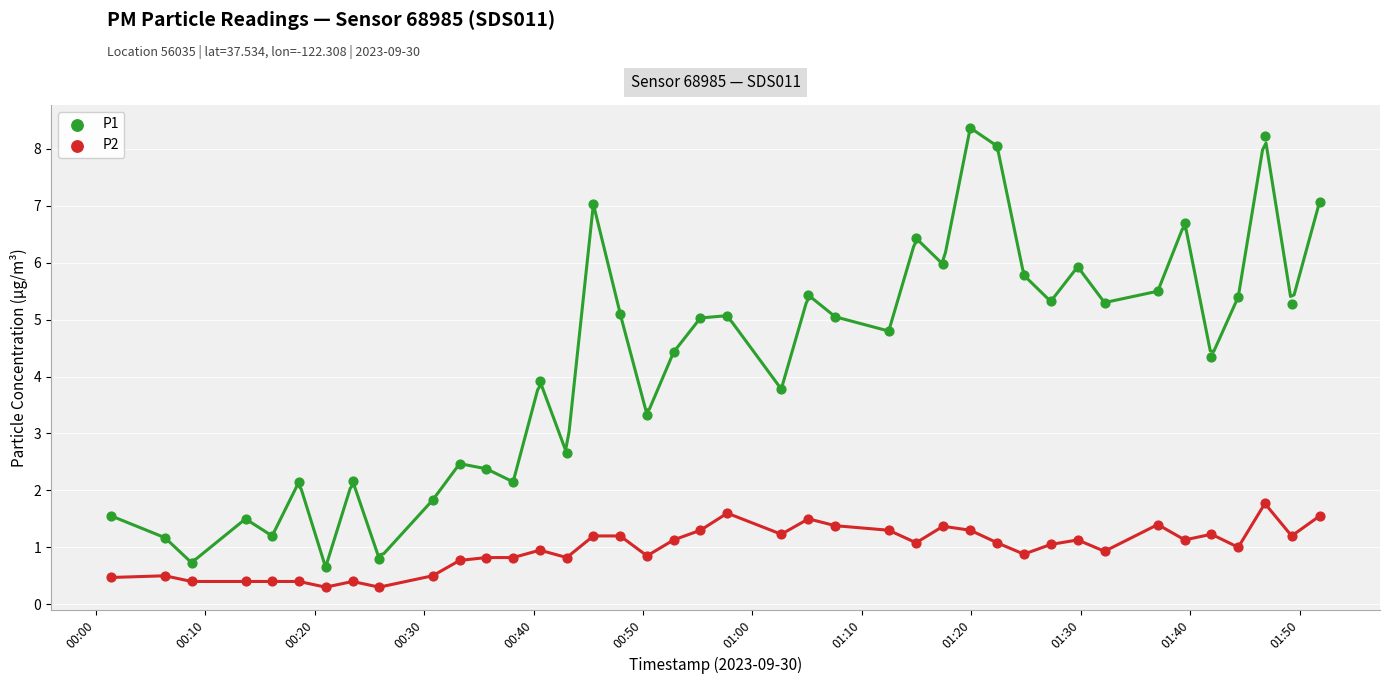

Which series has the widest spread of Y values?

P1